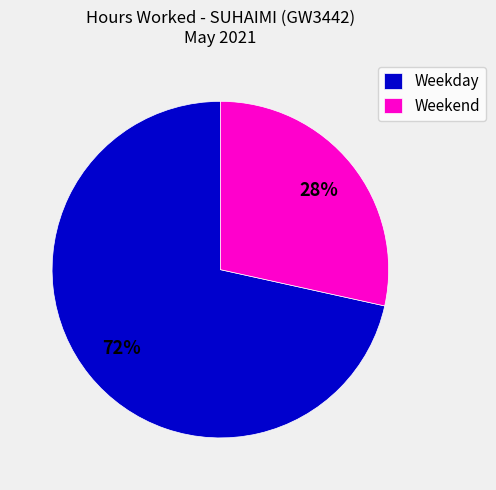

Is the sum of Weekday and Weekend greater than half?

Yes